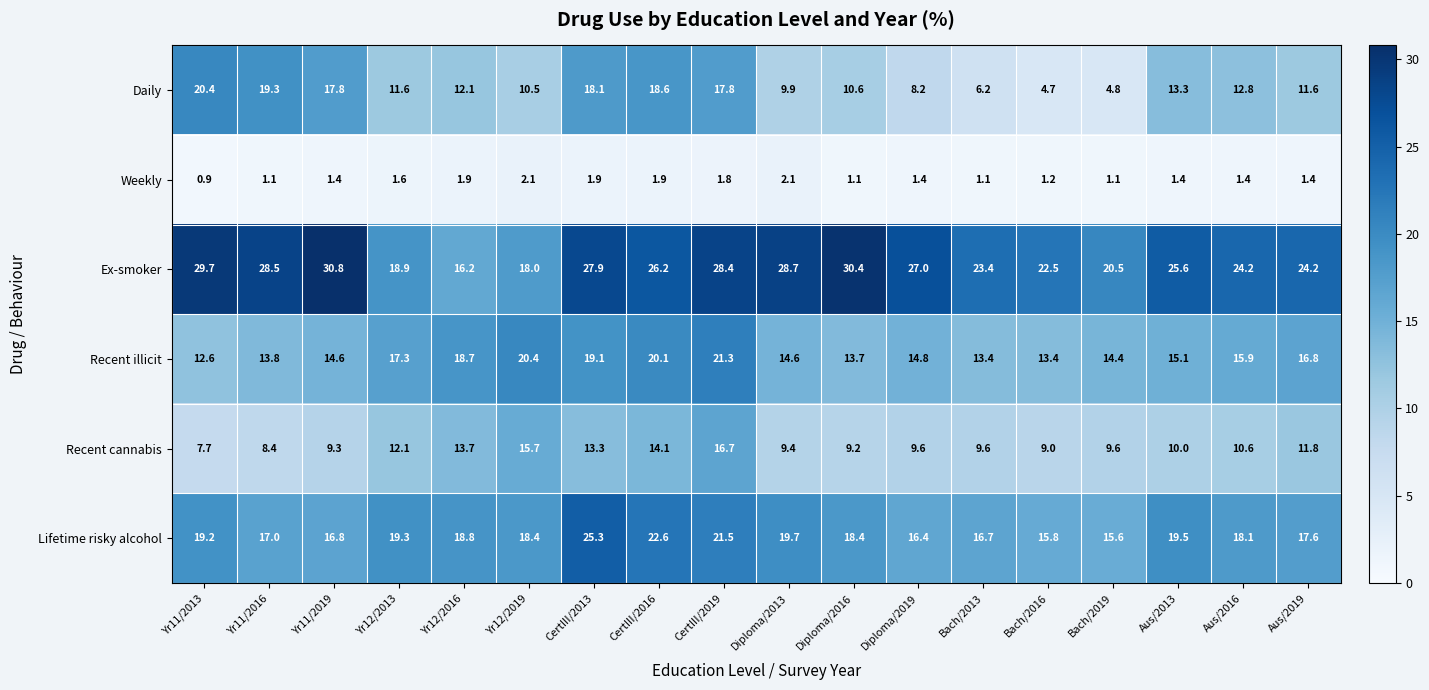

What is the sum of the Weekly values at Yr12/2013 and Aus/2019?

3.0